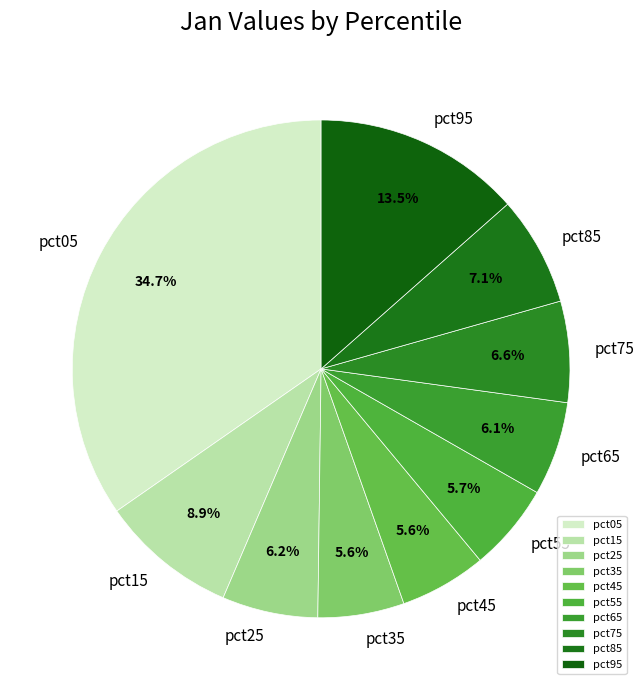

How much of the chart is everything except pct25?

93.8%